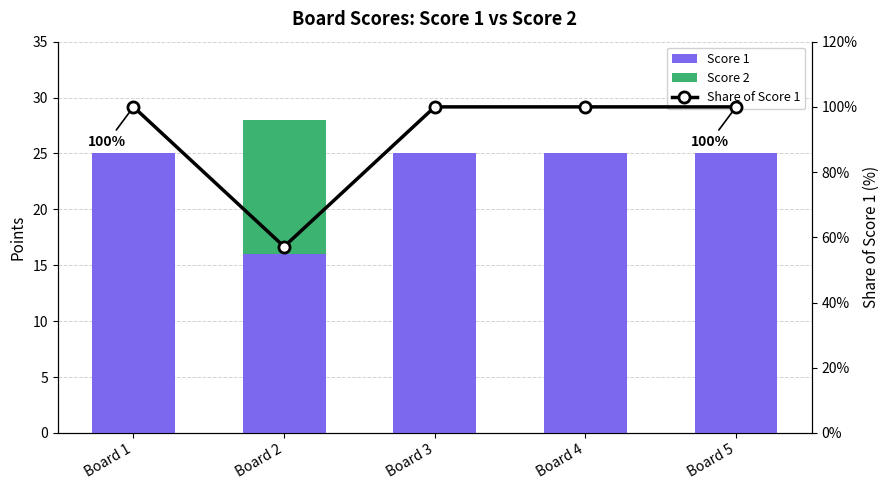

Reading left to right, transcribe all the data shown in this chart.

Score 1: Board 1=25.0	Board 2=16.0	Board 3=25.0	Board 4=25.0	Board 5=25.0
Score 2: Board 1=0.0	Board 2=12.0	Board 3=0.0	Board 4=0.0	Board 5=0.0
Share of Score 1: Board 1=100.0	Board 2=57.1	Board 3=100.0	Board 4=100.0	Board 5=100.0